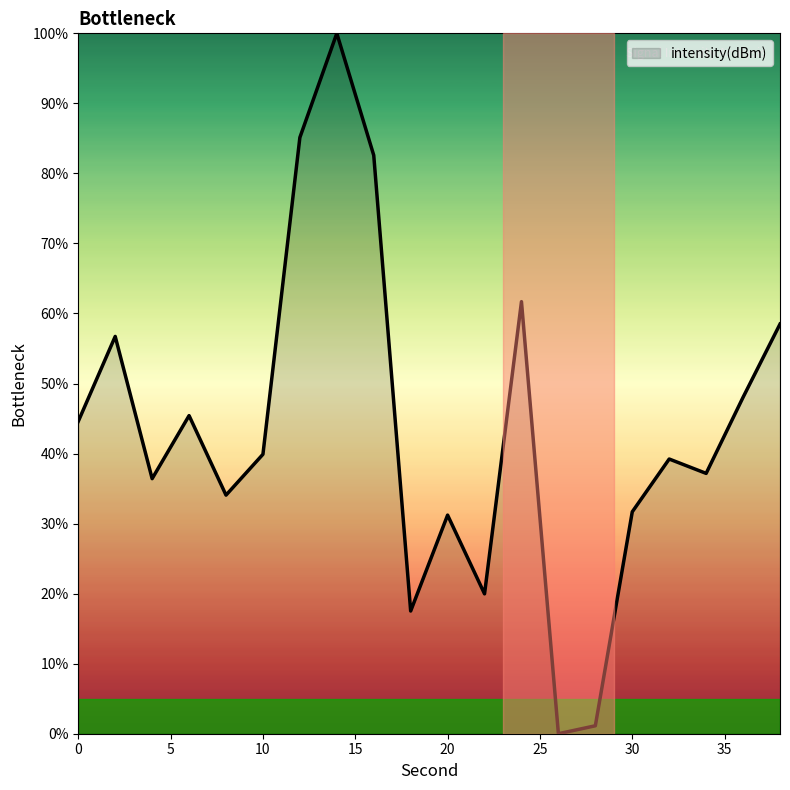

What is the difference between the maximum and minimum values?

100.0